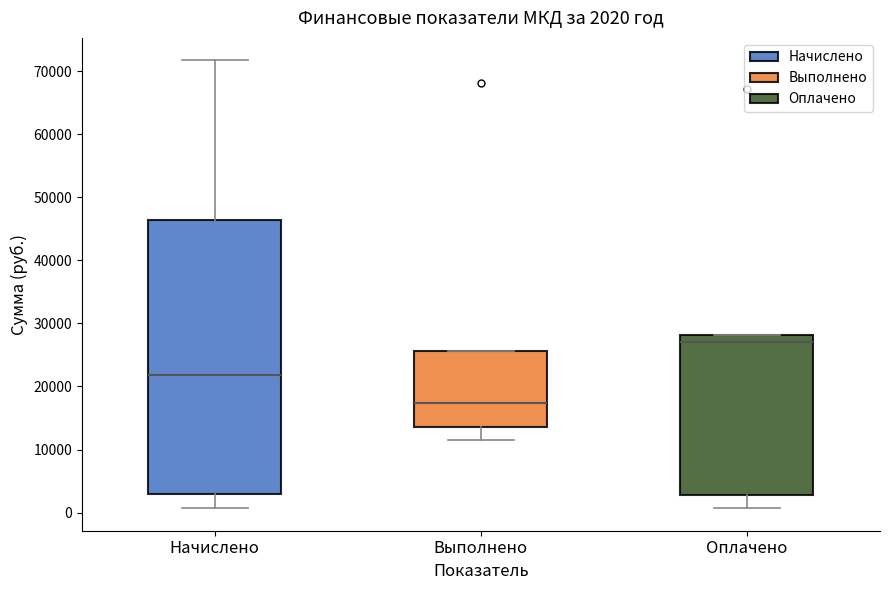

Comparing the boxes themselves (not the whiskers), which one is the tallest?

Начислено